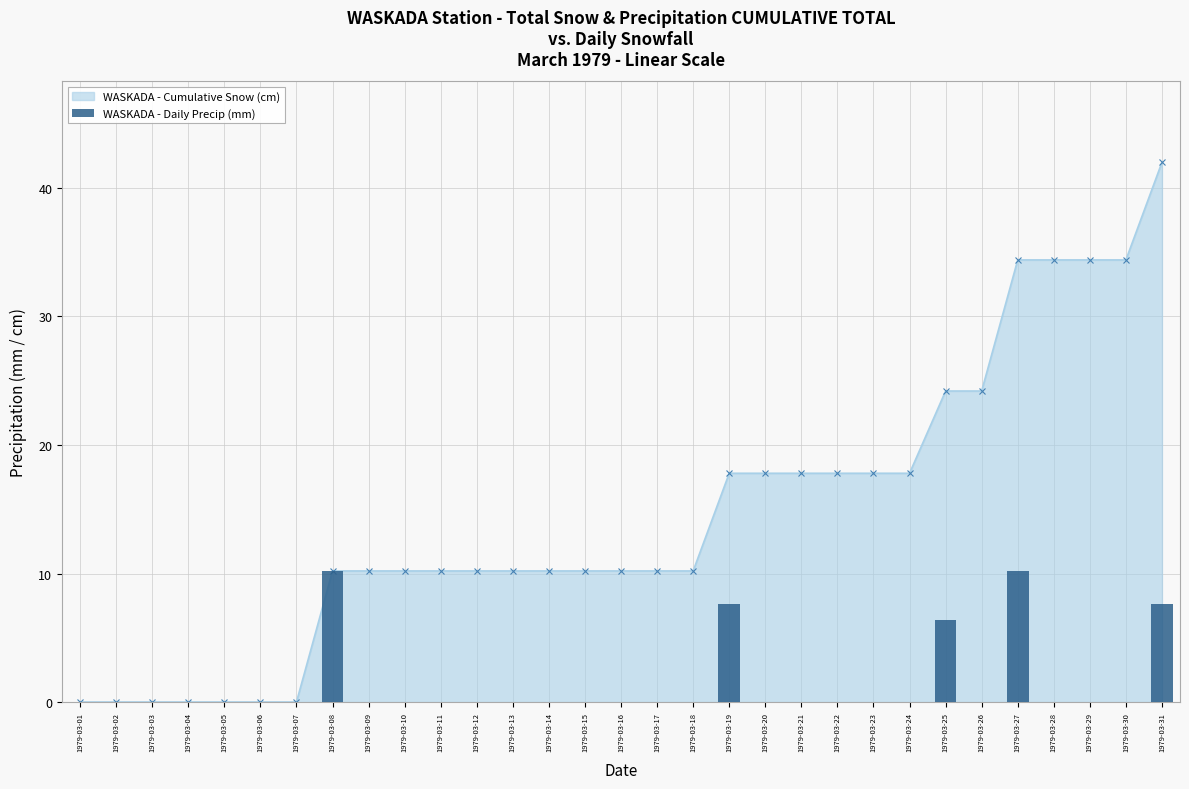

Which has a higher value, 1979-03-04 or 1979-03-08?

1979-03-08